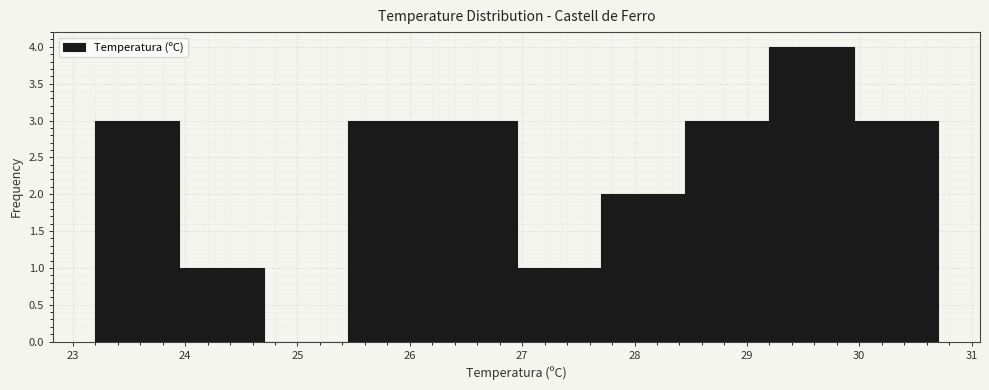

Reading left to right, list every bar in this chart as the range it spans on the x-axis followed by its height. Neither the bar edges nor the heights are printed on the chart, so give them approximately, as read against the axes.

23.20 to 23.95: 3
23.95 to 24.70: 1
24.70 to 25.45: 0
25.45 to 26.20: 3
26.20 to 26.95: 3
26.95 to 27.70: 1
27.70 to 28.45: 2
28.45 to 29.20: 3
29.20 to 29.95: 4
29.95 to 30.70: 3